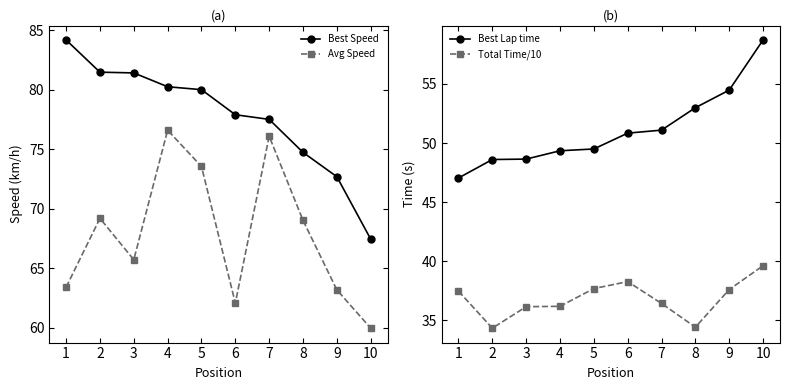

True or false: Best Speed has more than 1 points higher than both neighbors.

False